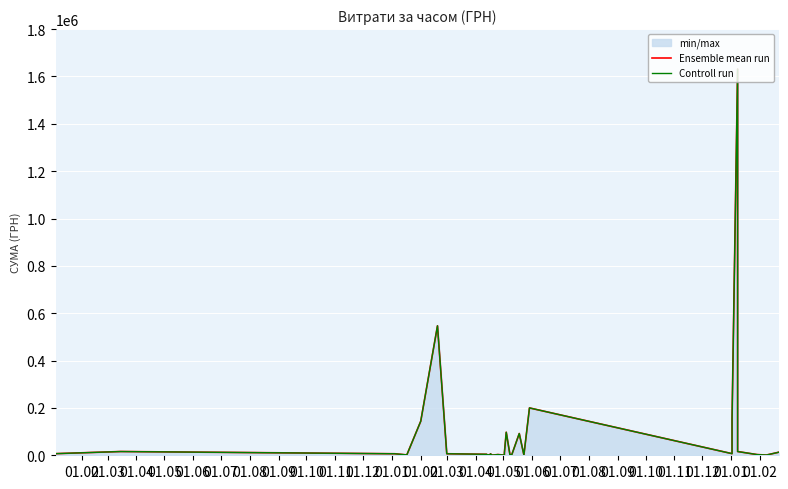

True or false: Controll run and Ensemble mean run cross at least once.

False